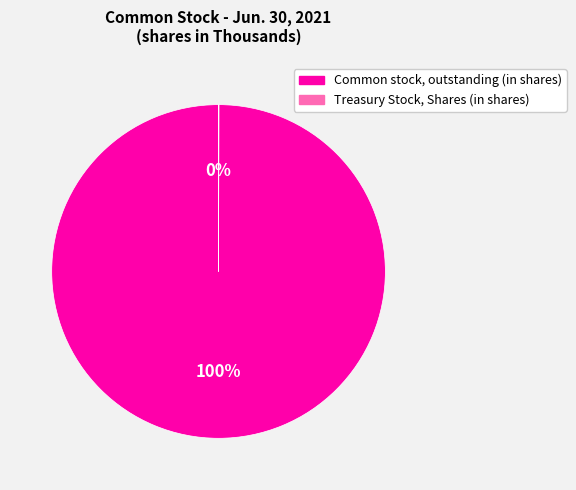

Which slice represents more than half of the pie?

Common stock, outstanding (in shares)